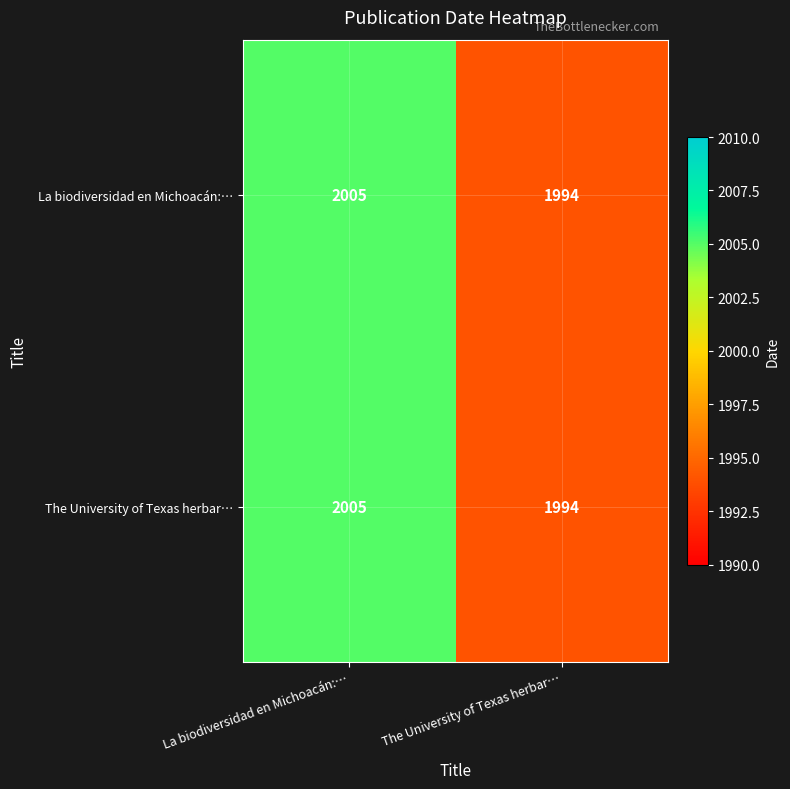

Reading right to left, extract all data points from this chart.

La biodiversidad en Michoacán:…: The University of Texas herbar…=1994	La biodiversidad en Michoacán:…=2005
The University of Texas herbar…: The University of Texas herbar…=1994	La biodiversidad en Michoacán:…=2005